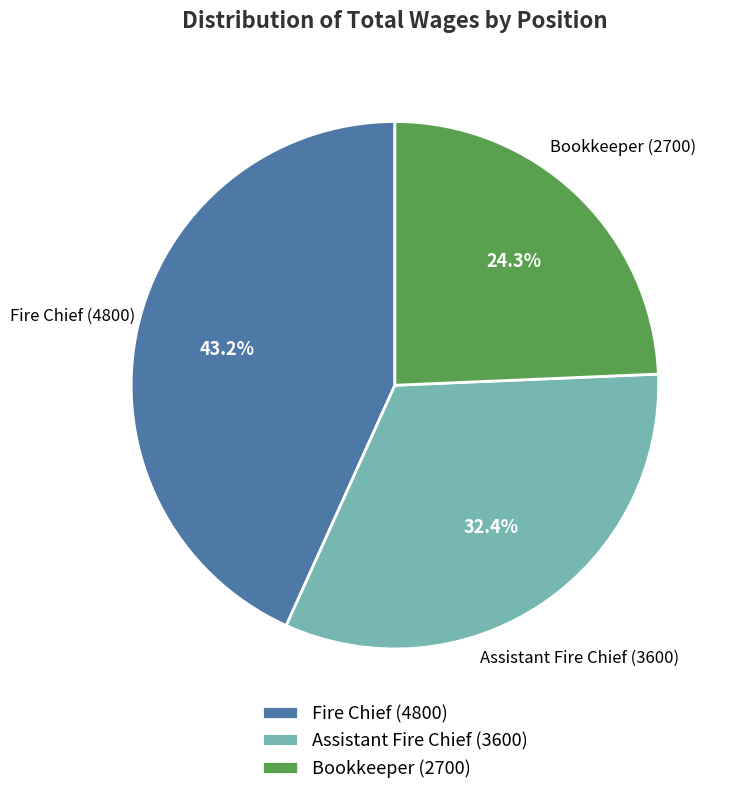

True or false: Fire Chief accounts for 43% of the total.

True